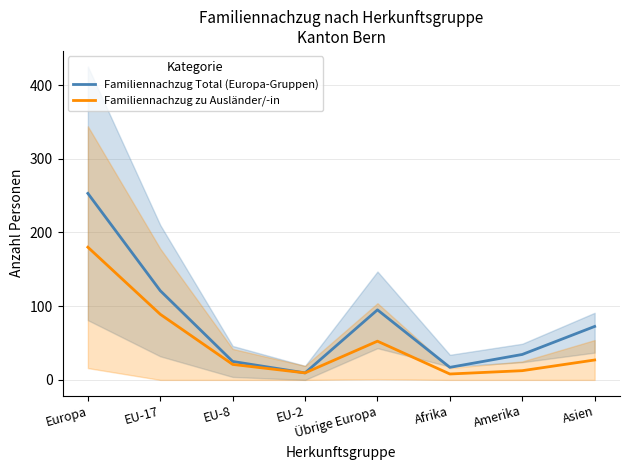

What is the total value across all series at Asien?

99.5